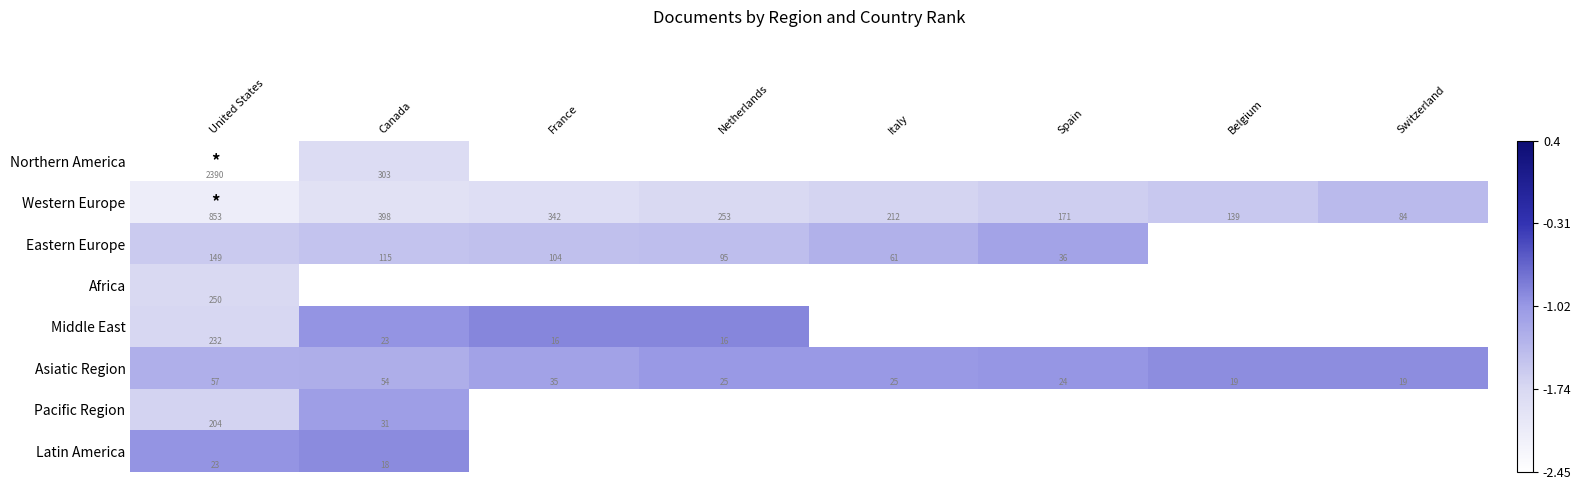

List the labels in order of Western Europe value, largest first.

United States, Canada, France, Netherlands, Italy, Spain, Belgium, Switzerland